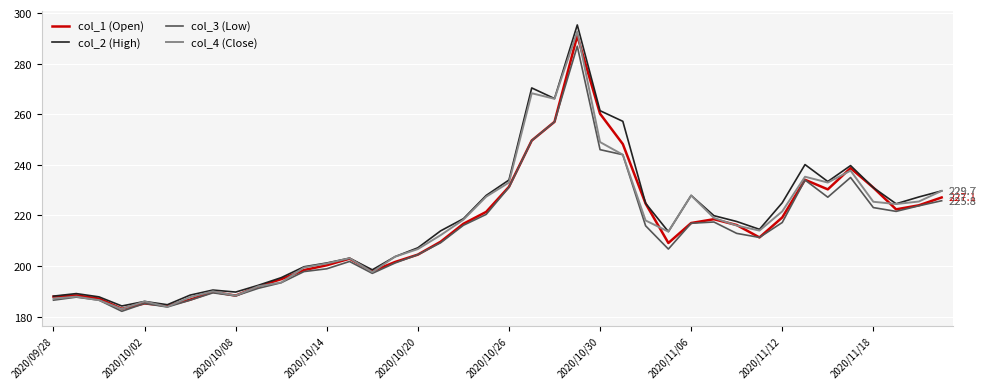

List the series in order of their overall mean, highest first.

col_2 (High), col_4 (Close), col_1 (Open), col_3 (Low)